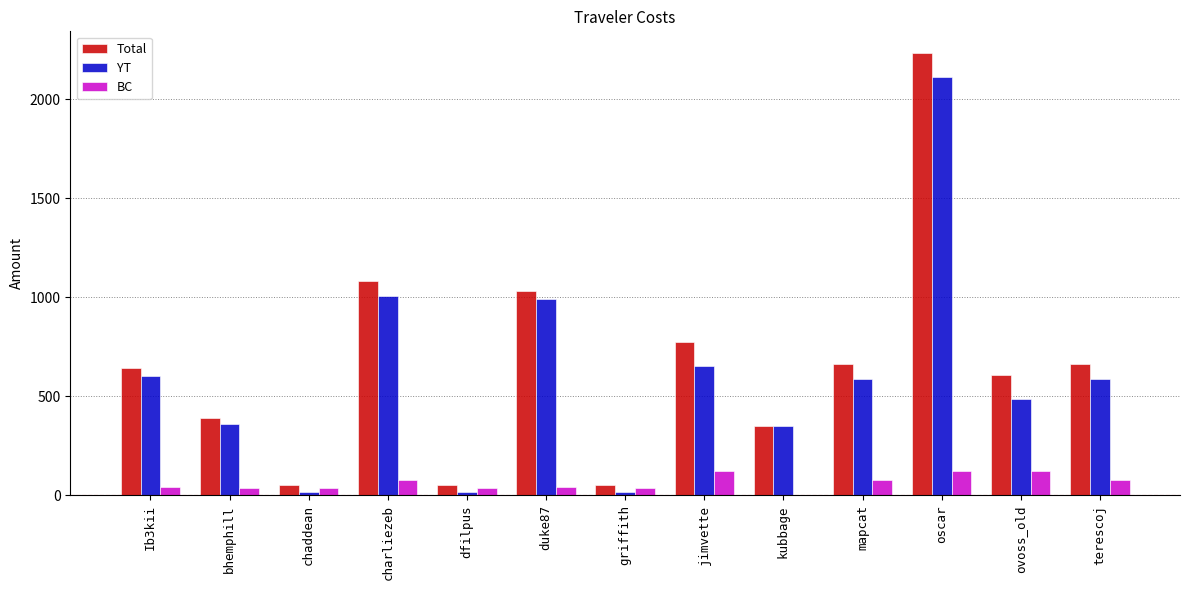

What is the highest value of the BC series?

121.5